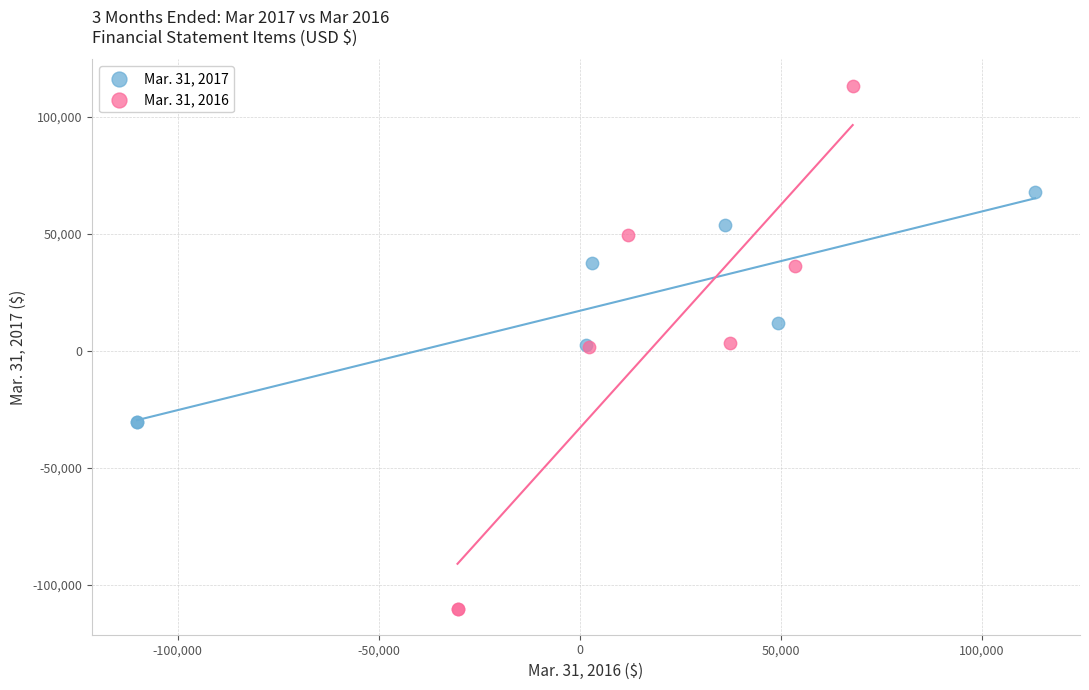

Which series has the largest Y range (max minus min)?

Mar. 31, 2016